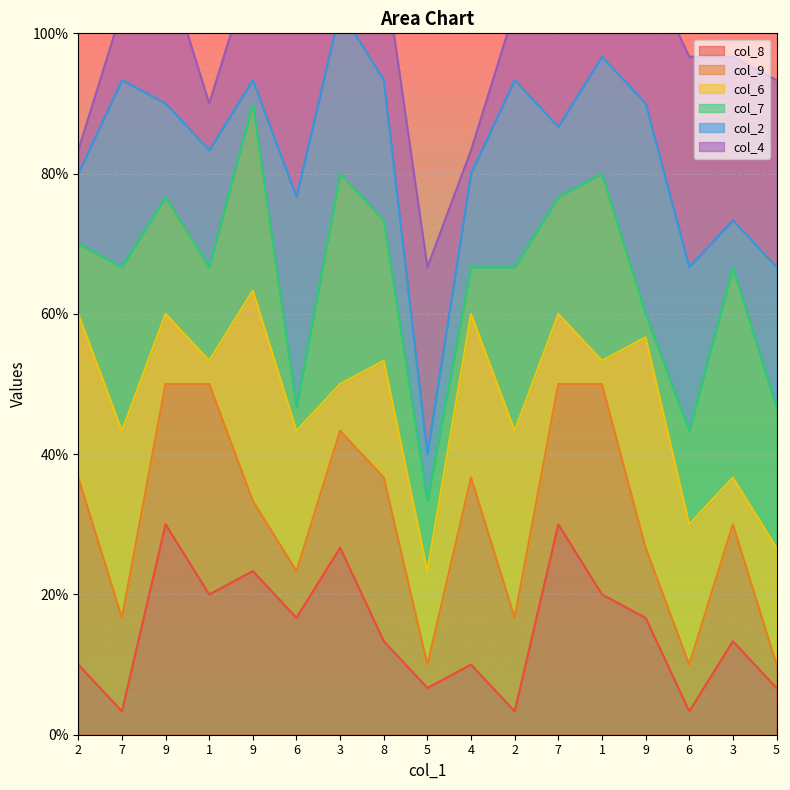

The col_4 series shows 7 at 3. True or false?

True